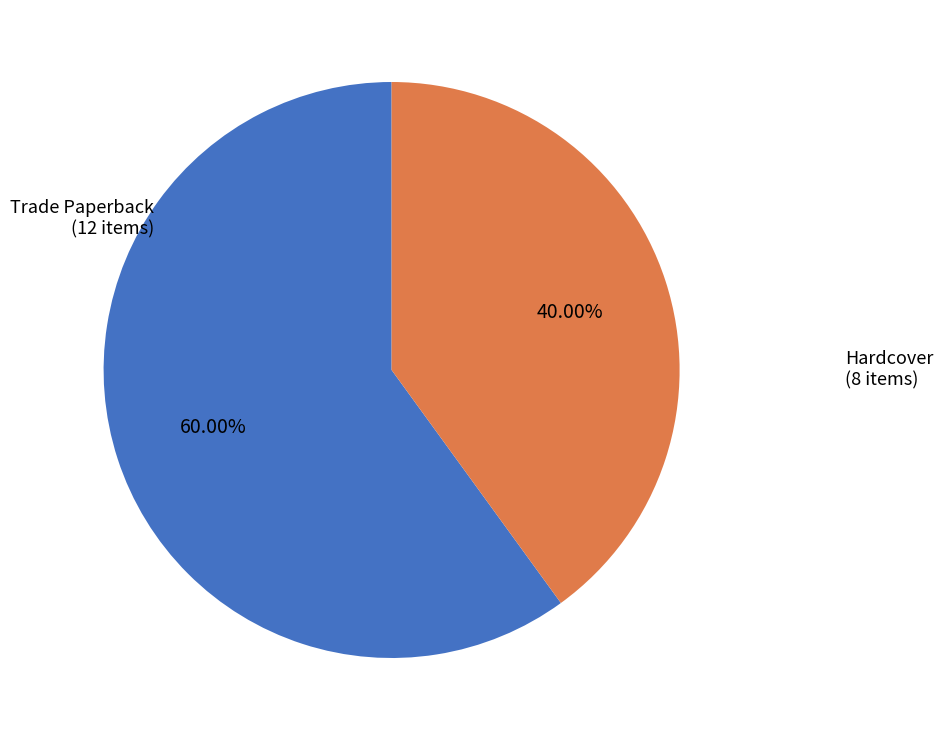

Rank the categories by value from highest to lowest.

Trade Paperback, Hardcover